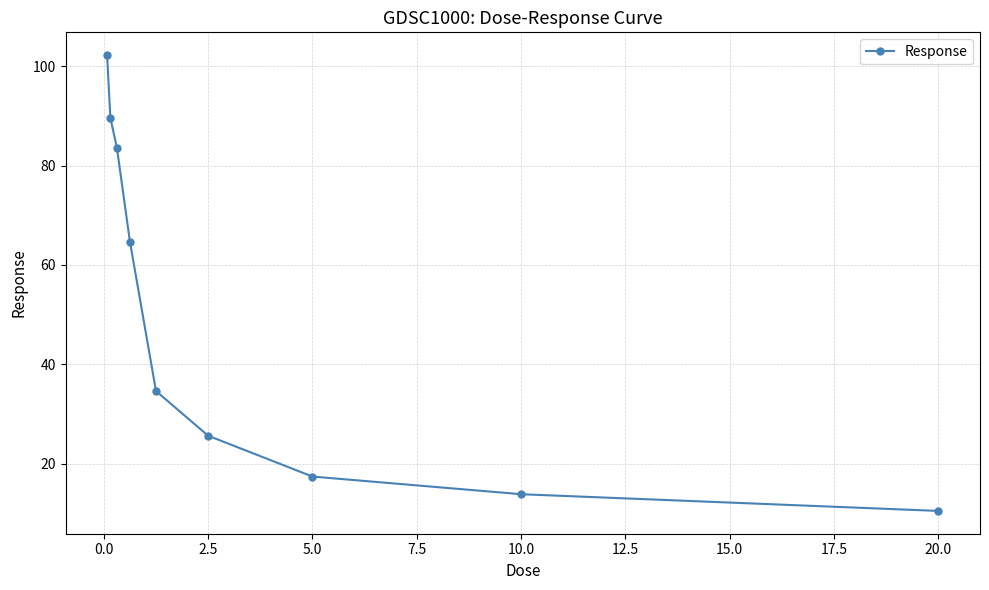

What is the difference between the second highest and second lowest values?

75.8